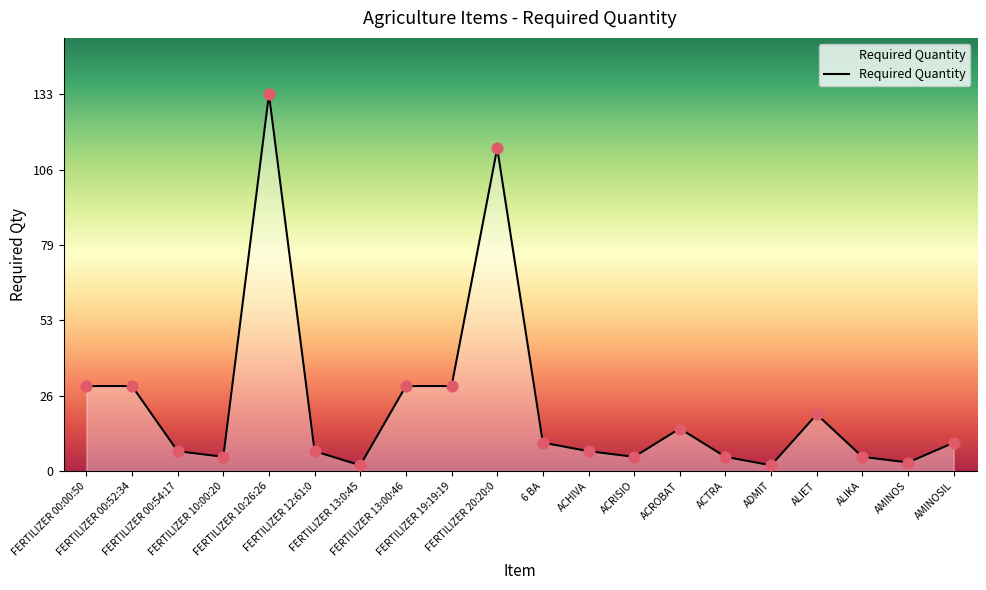

Between ACHIVA and FERTILIZER 00:52:34, which is larger?

FERTILIZER 00:52:34